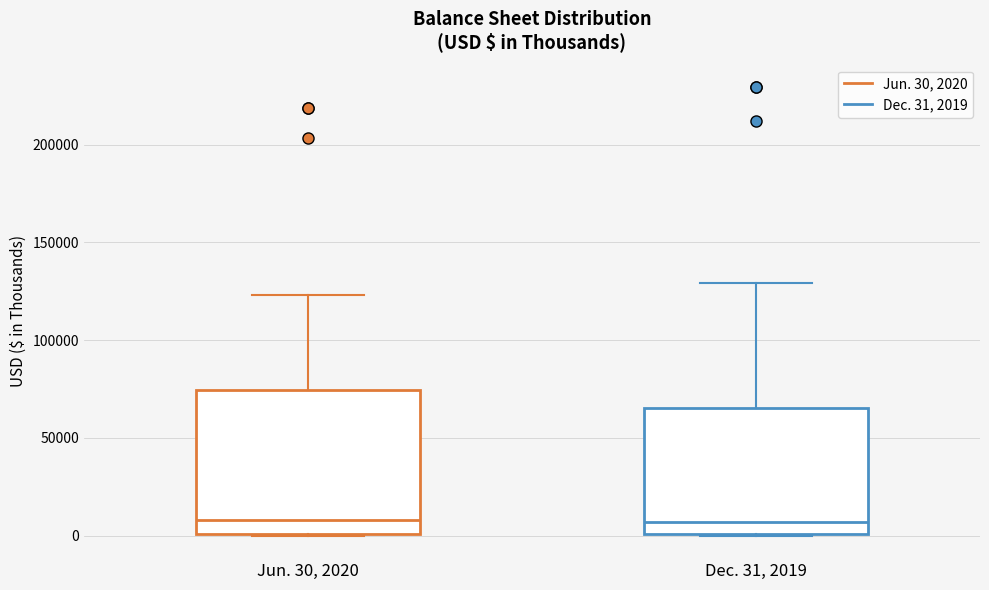

Where is the upper edge of the box for Dec. 31, 2019 on the y-axis? The values are not printed on the chart, so give them approximately, as read against the axis.

65000